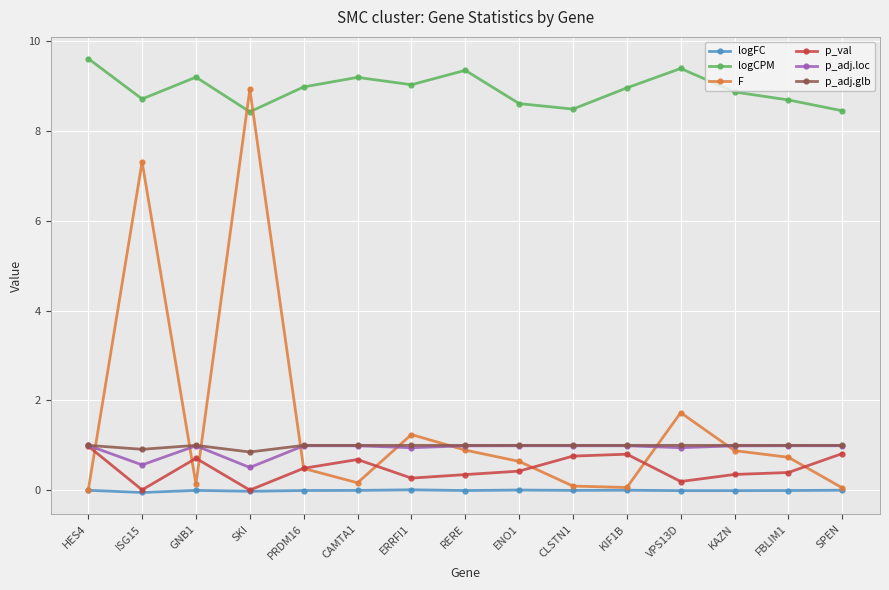

What are all the series names shown in the legend?

logFC, logCPM, F, p_val, p_adj.loc, p_adj.glb